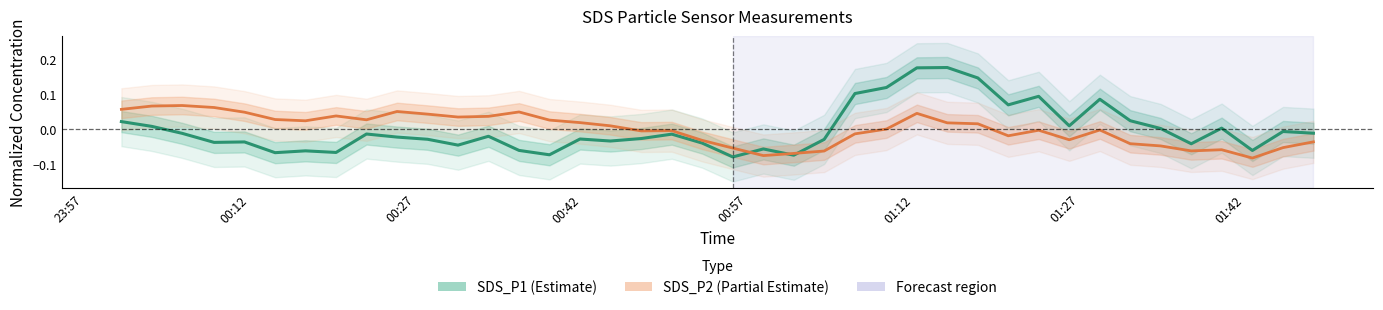

How many values in SDS_P2 are below zero?

19